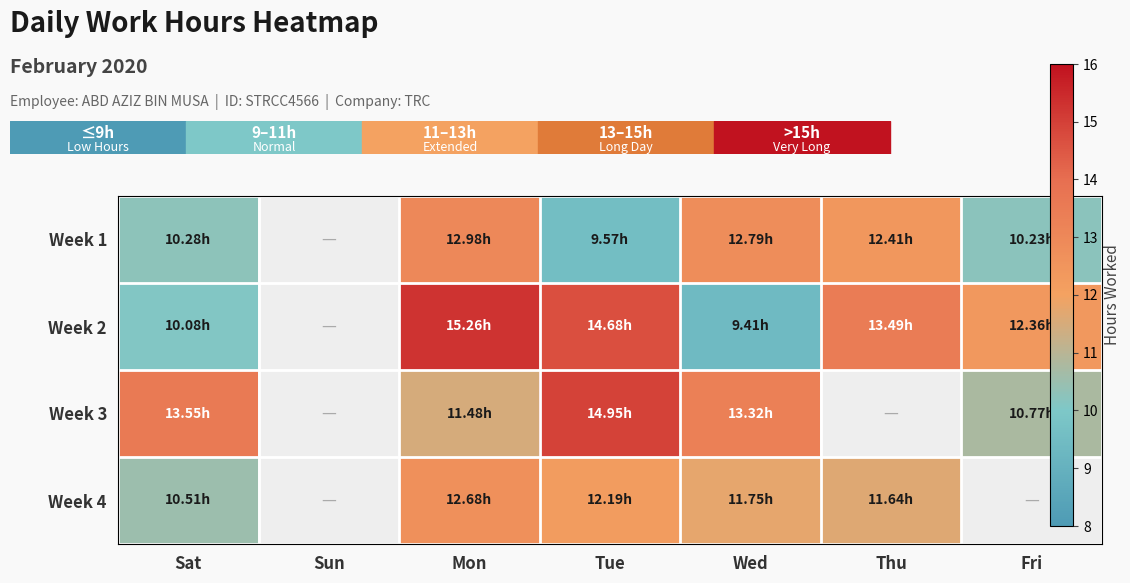

What is the spread (max minus min) of values at Mon?

3.8